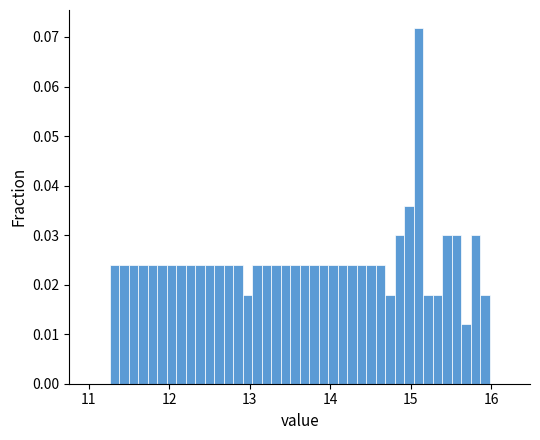

Around what value on the x-axis is the tallest bar? Give the approximate position of its centre, as read against the axis.

15.1